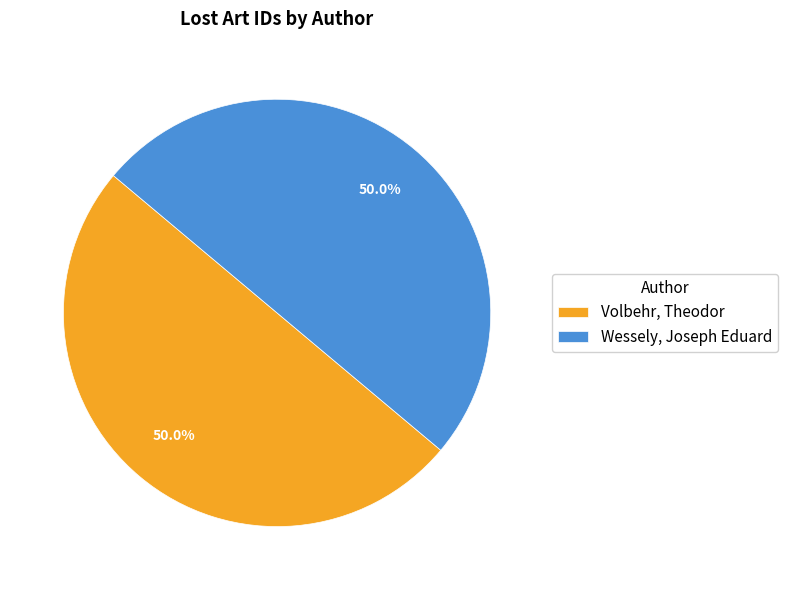

What percentage is the Volbehr, Theodor slice, to the nearest percent?

50%